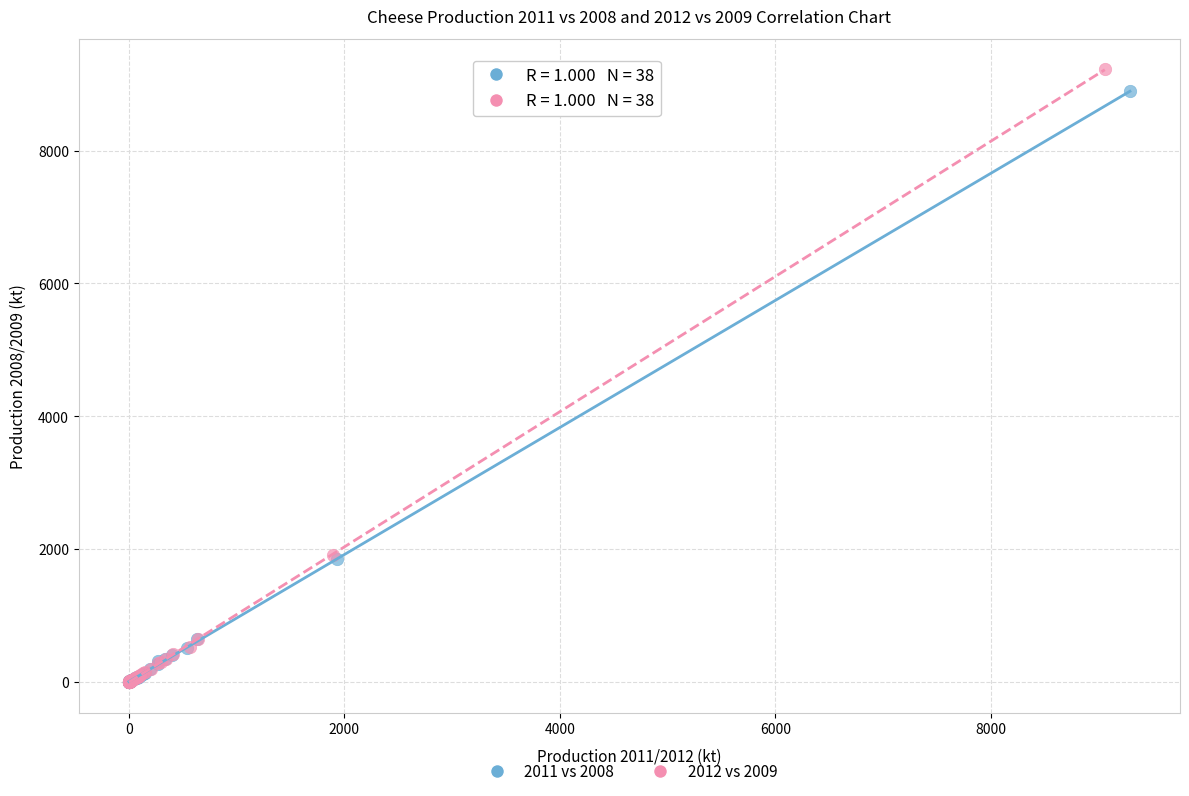

Which series has the widest spread of Y values?

2012 vs 2009